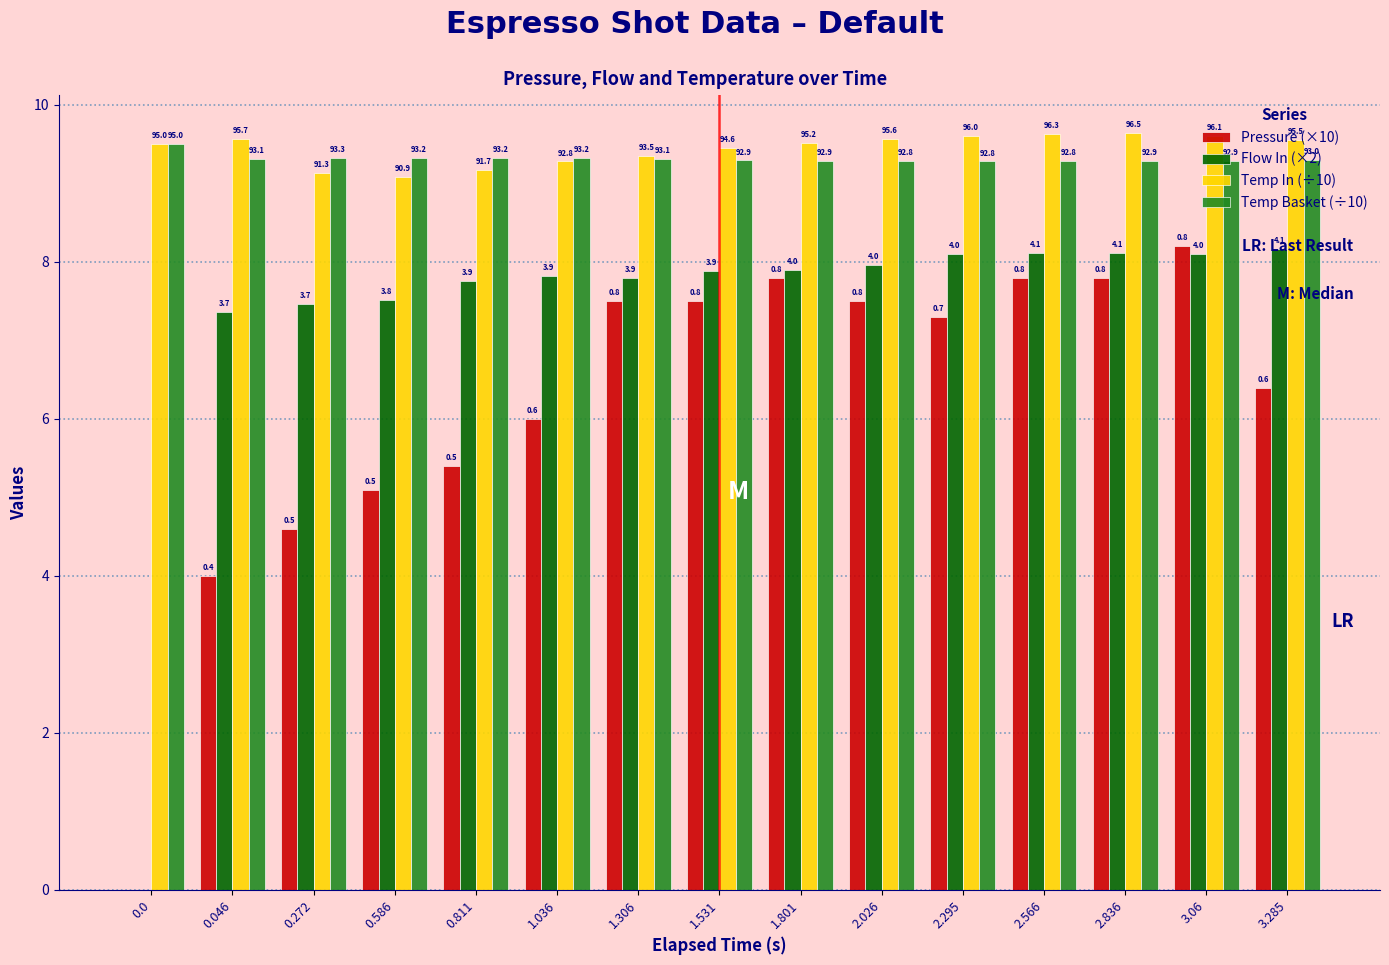

Where does the Pressure (×10) series first go above 7?

1.306